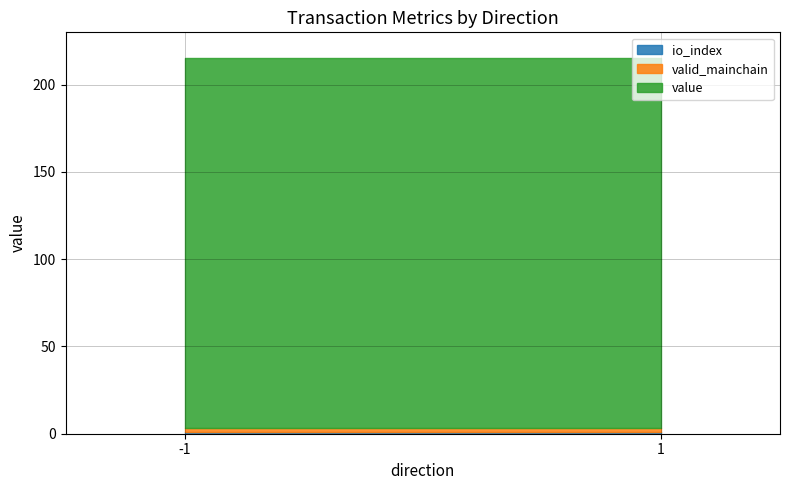

What is the sum of the io_index values at 1 and 1?

1.0